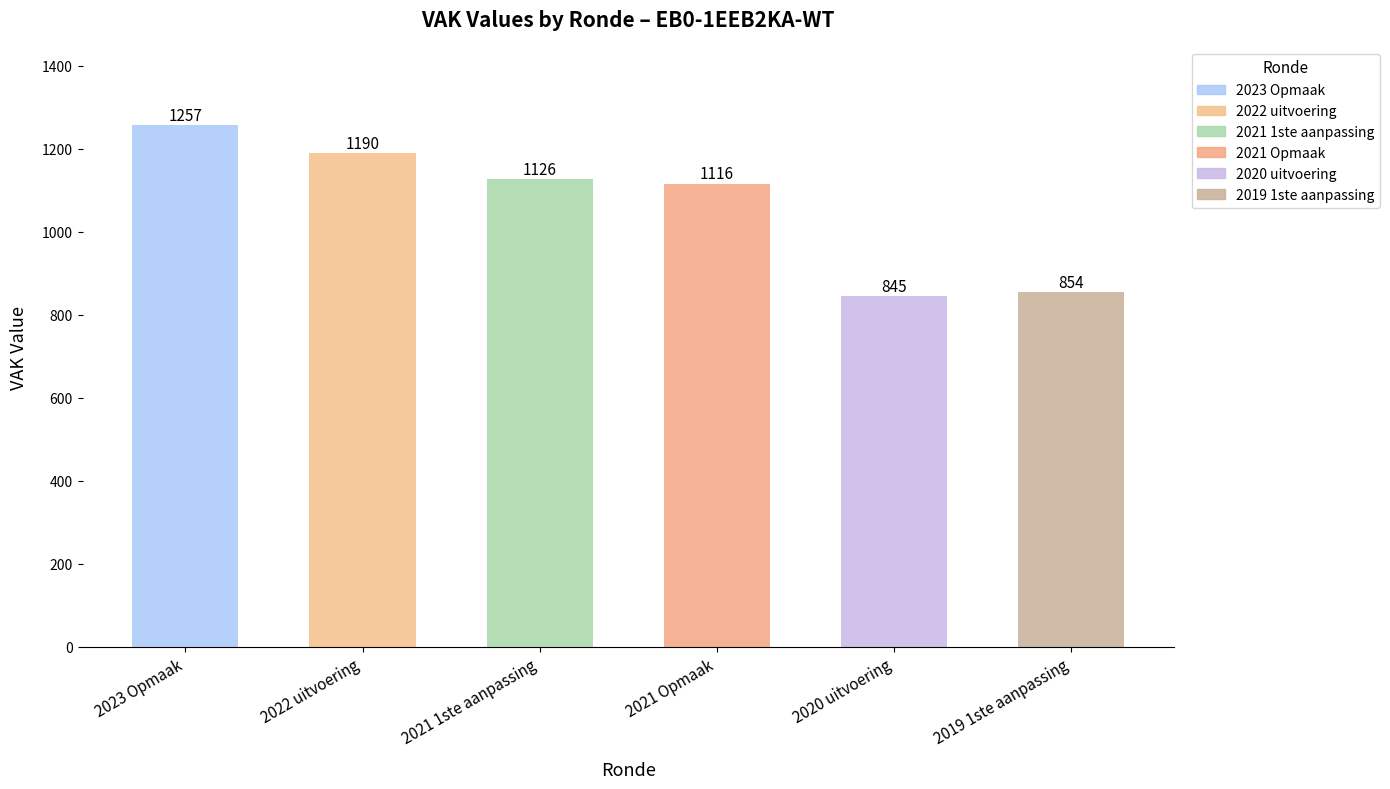

What is the label of the 4th bar from the right?

2021 1ste aanpassing